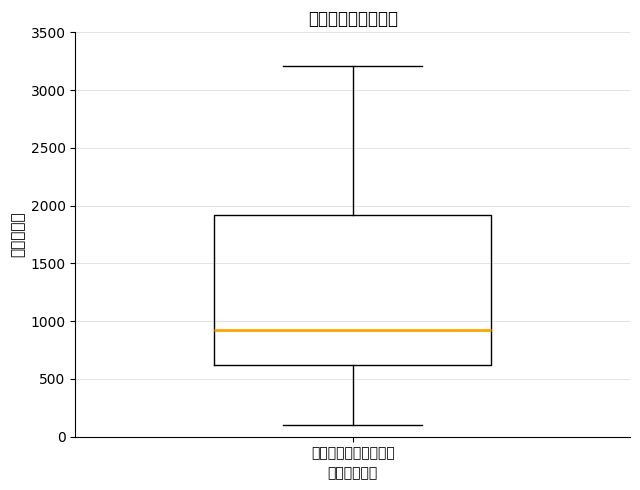

Transcribe this box plot: give where the median line is, the range the box spans, and where the two whiskers end, as read against the y-axis. The values are not printed on the chart, so give them approximately, as read against the axis.

median 900, box 600 to 1900, whiskers 100 to 3200